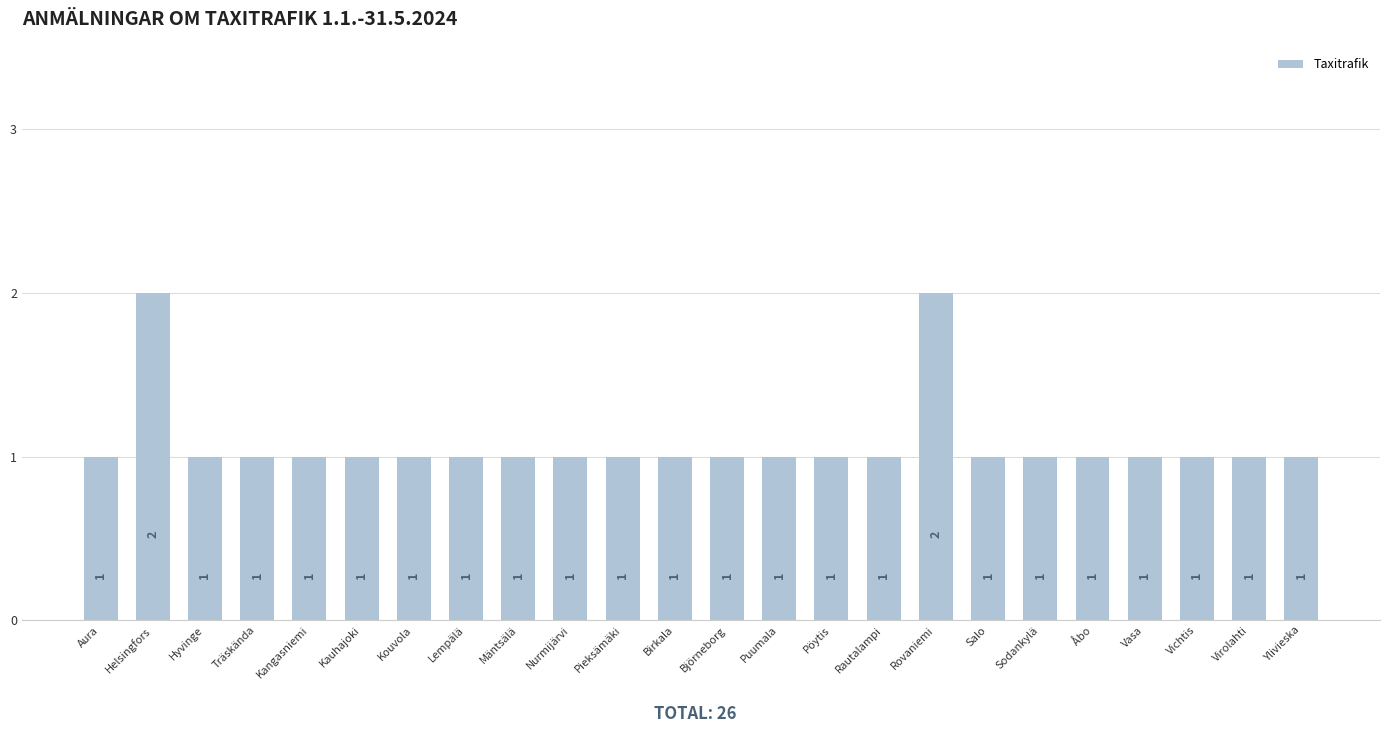

What is the difference between the maximum and minimum values?

1